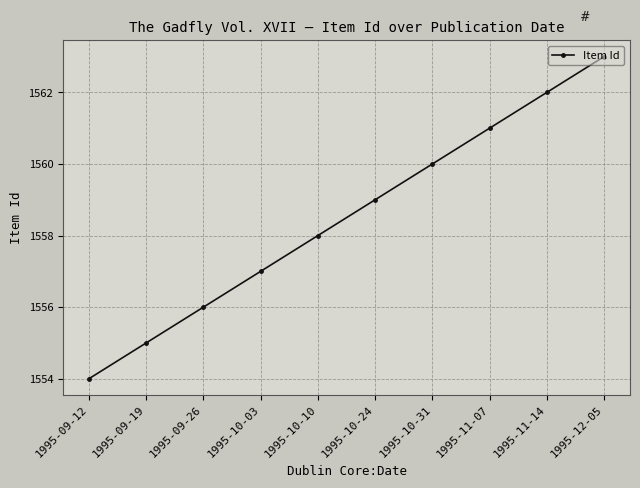

What is the change in value from 1995-09-12 to 1995-09-26?

+2